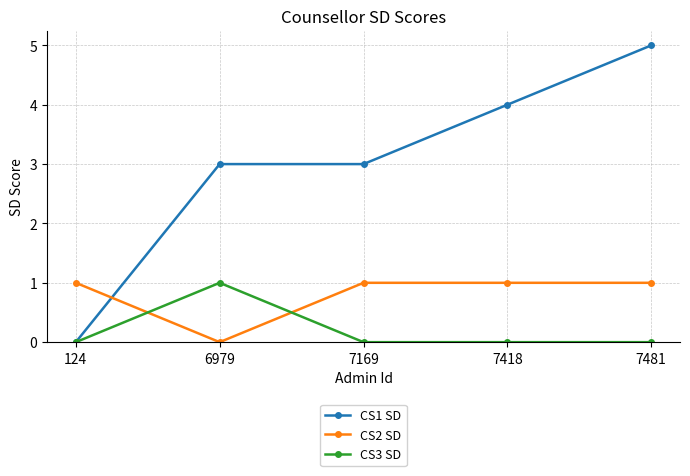

Reading left to right, list all the values displayed in this chart.

CS1 SD: 124=0	6979=3	7169=3	7418=4	7481=5
CS2 SD: 124=1	6979=0	7169=1	7418=1	7481=1
CS3 SD: 124=0	6979=1	7169=0	7418=0	7481=0